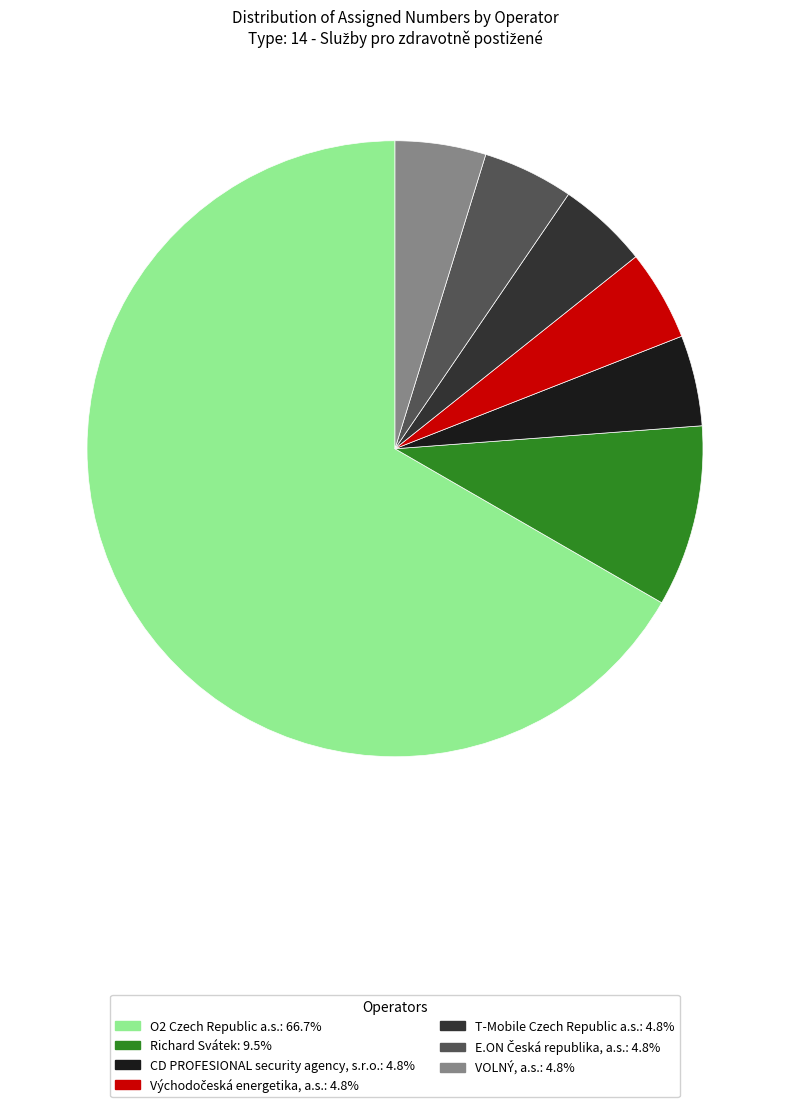

Is there any slice that represents more than half of the pie?

Yes